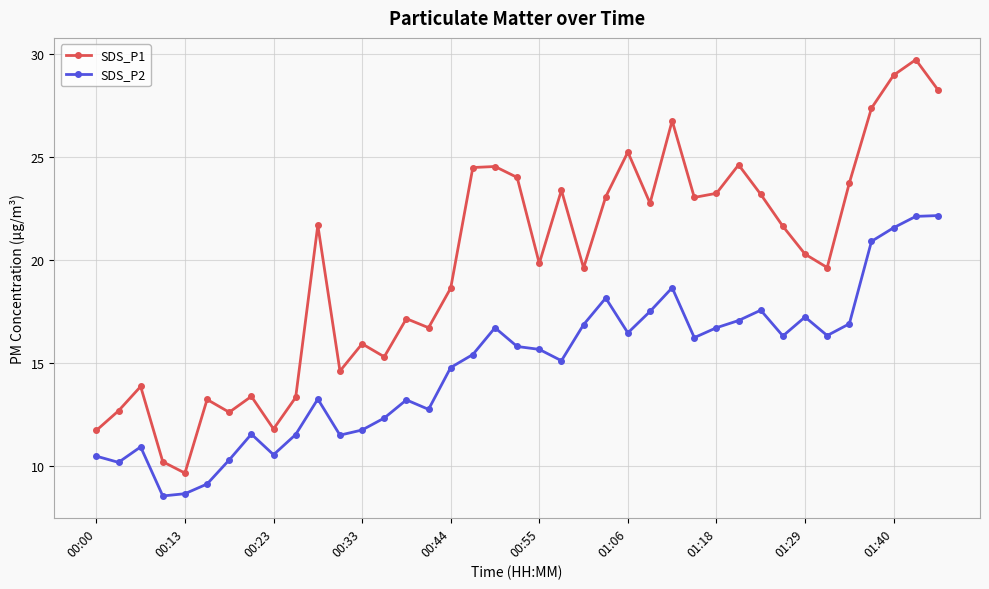

What is the maximum value shown in the chart?

29.7